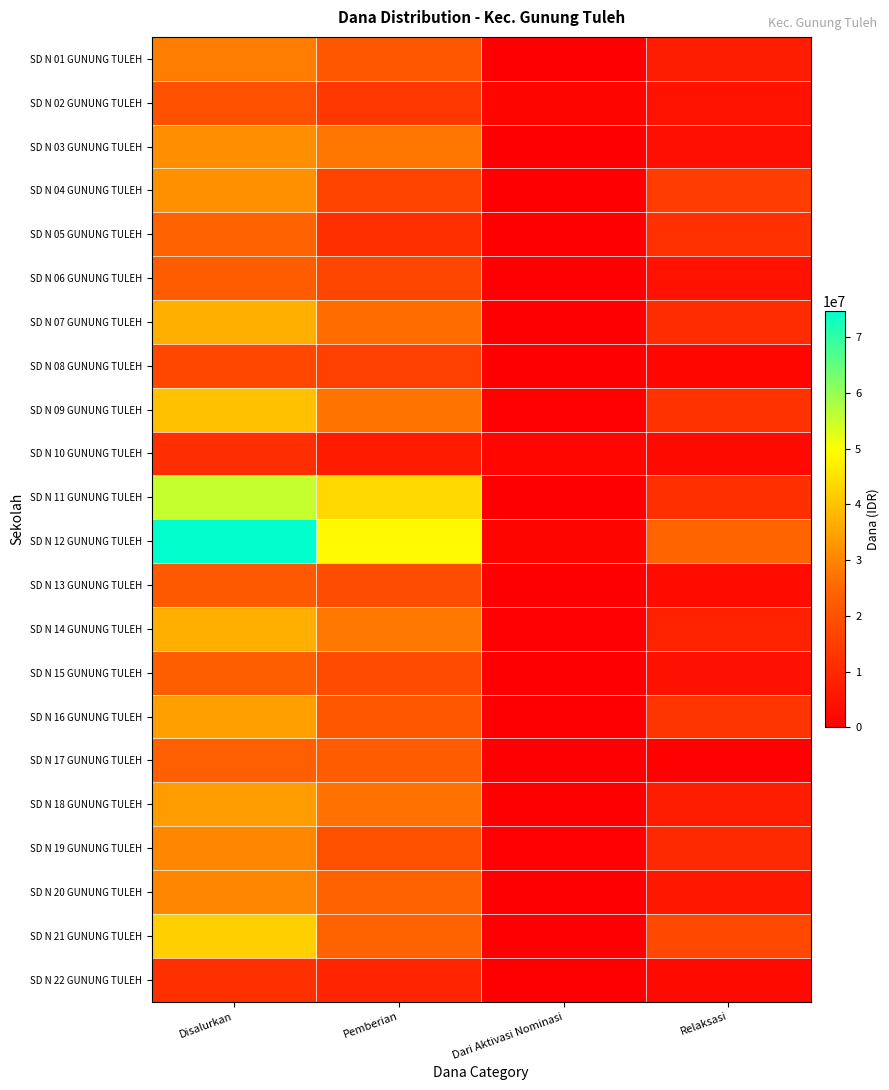

Reading left to right, transcribe all the data shown in this chart.

SD N 01 GUNUNG TULEH: Disalurkan=28800000	Pemberian=21375000	Dari Aktivasi Nominasi=0	Relaksasi=7425000
SD N 02 GUNUNG TULEH: Disalurkan=19575000	Pemberian=13500000	Dari Aktivasi Nominasi=1350000	Relaksasi=4725000
SD N 03 GUNUNG TULEH: Disalurkan=31500000	Pemberian=27675000	Dari Aktivasi Nominasi=0	Relaksasi=3825000
SD N 04 GUNUNG TULEH: Disalurkan=31950000	Pemberian=16875000	Dari Aktivasi Nominasi=0	Relaksasi=15075000
SD N 05 GUNUNG TULEH: Disalurkan=24075000	Pemberian=11925000	Dari Aktivasi Nominasi=0	Relaksasi=12150000
SD N 06 GUNUNG TULEH: Disalurkan=22500000	Pemberian=17325000	Dari Aktivasi Nominasi=225000	Relaksasi=4950000
SD N 07 GUNUNG TULEH: Disalurkan=36900000	Pemberian=26100000	Dari Aktivasi Nominasi=0	Relaksasi=10800000
SD N 08 GUNUNG TULEH: Disalurkan=17550000	Pemberian=15750000	Dari Aktivasi Nominasi=0	Relaksasi=1800000
SD N 09 GUNUNG TULEH: Disalurkan=39825000	Pemberian=27000000	Dari Aktivasi Nominasi=450000	Relaksasi=12375000
SD N 10 GUNUNG TULEH: Disalurkan=11250000	Pemberian=6750000	Dari Aktivasi Nominasi=1800000	Relaksasi=2700000
SD N 11 GUNUNG TULEH: Disalurkan=55350000	Pemberian=43650000	Dari Aktivasi Nominasi=0	Relaksasi=11700000
SD N 12 GUNUNG TULEH: Disalurkan=74700000	Pemberian=48825000	Dari Aktivasi Nominasi=1350000	Relaksasi=24525000
SD N 13 GUNUNG TULEH: Disalurkan=21825000	Pemberian=18900000	Dari Aktivasi Nominasi=0	Relaksasi=2925000
SD N 14 GUNUNG TULEH: Disalurkan=36900000	Pemberian=27900000	Dari Aktivasi Nominasi=450000	Relaksasi=8550000
SD N 15 GUNUNG TULEH: Disalurkan=22950000	Pemberian=18450000	Dari Aktivasi Nominasi=0	Relaksasi=4500000
SD N 16 GUNUNG TULEH: Disalurkan=34200000	Pemberian=21150000	Dari Aktivasi Nominasi=0	Relaksasi=13050000
SD N 17 GUNUNG TULEH: Disalurkan=23400000	Pemberian=22725000	Dari Aktivasi Nominasi=0	Relaksasi=675000
SD N 18 GUNUNG TULEH: Disalurkan=33975000	Pemberian=26775000	Dari Aktivasi Nominasi=0	Relaksasi=7200000
SD N 19 GUNUNG TULEH: Disalurkan=30375000	Pemberian=19575000	Dari Aktivasi Nominasi=450000	Relaksasi=10350000
SD N 20 GUNUNG TULEH: Disalurkan=30150000	Pemberian=24075000	Dari Aktivasi Nominasi=0	Relaksasi=6075000
SD N 21 GUNUNG TULEH: Disalurkan=42075000	Pemberian=24300000	Dari Aktivasi Nominasi=0	Relaksasi=17775000
SD N 22 GUNUNG TULEH: Disalurkan=11925000	Pemberian=9225000	Dari Aktivasi Nominasi=0	Relaksasi=2700000